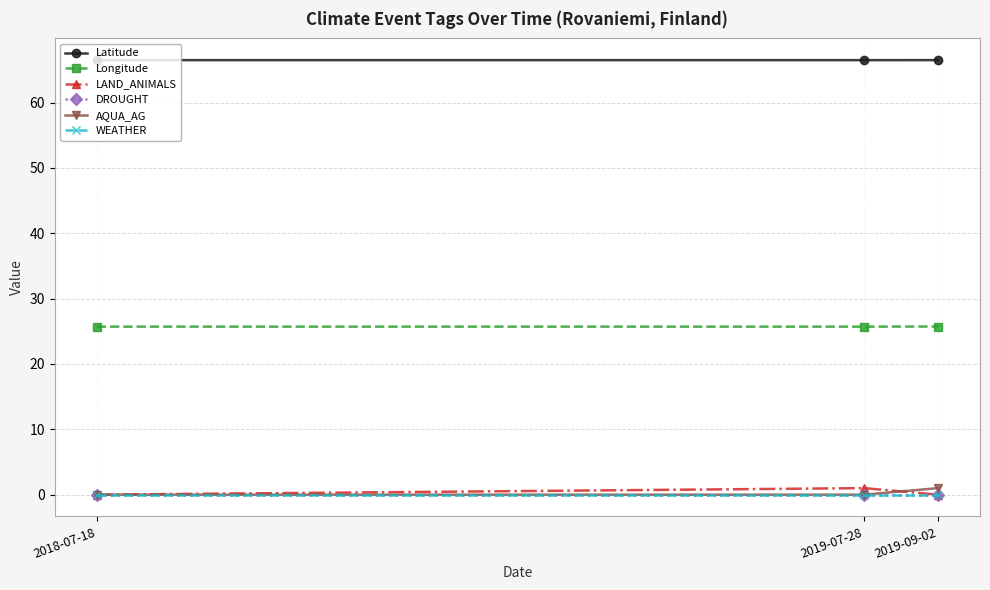

What is the difference between the highest and lowest values at 2019-09-02?

66.5